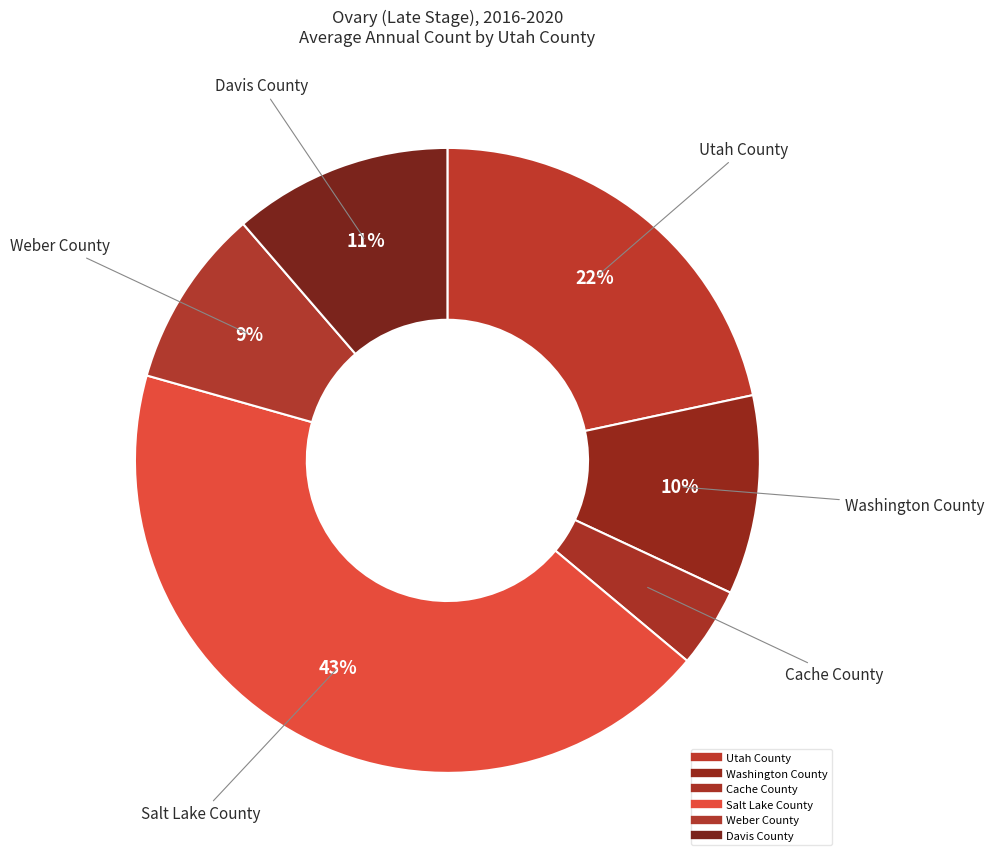

To the nearest percent, what percentage of the pie is Utah County?

22%